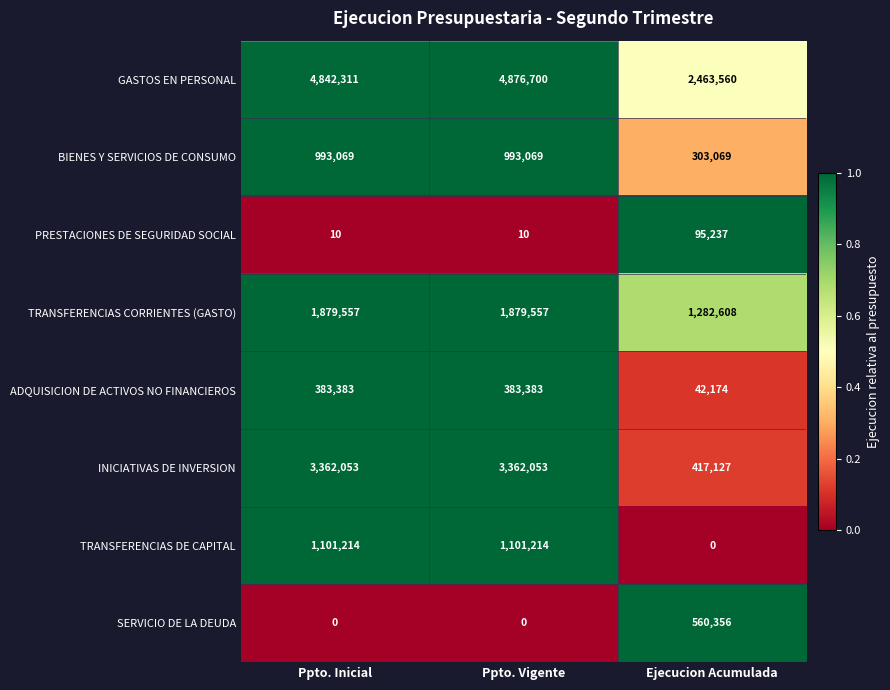

What is the sum of the TRANSFERENCIAS DE CAPITAL values at Ppto. Vigente and Ejecucion Acumulada?

1101214